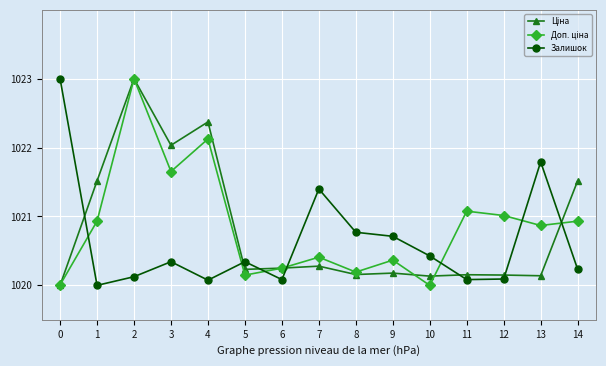

In Залишок, how many points are lower than both neighbors (excluding endpoints)?

4